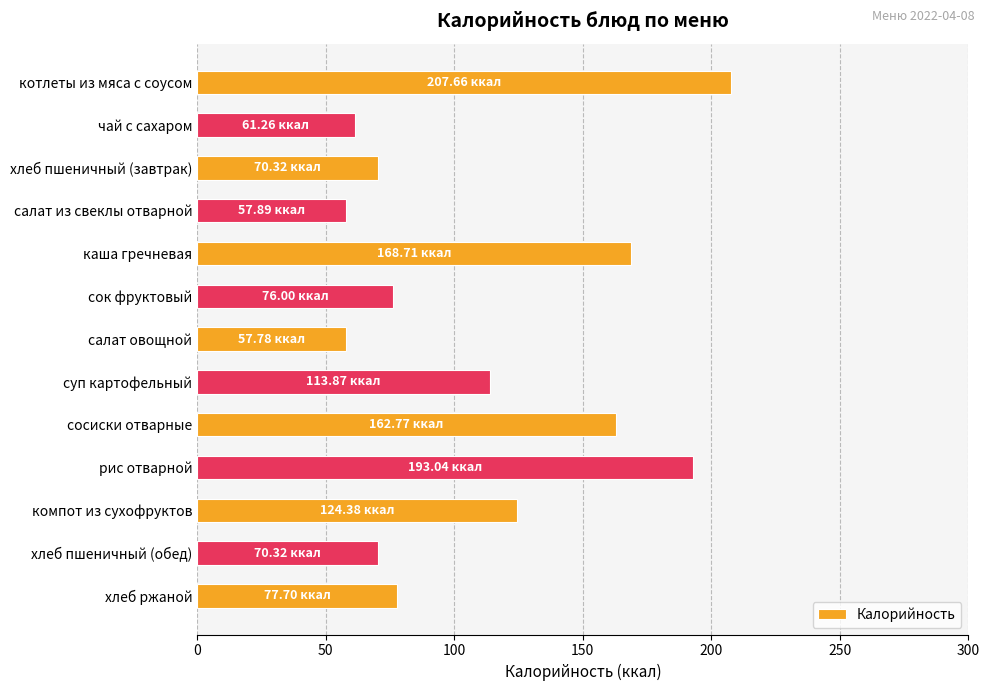

What is the label of the 3rd bar from the top?

хлеб пшеничный (завтрак)